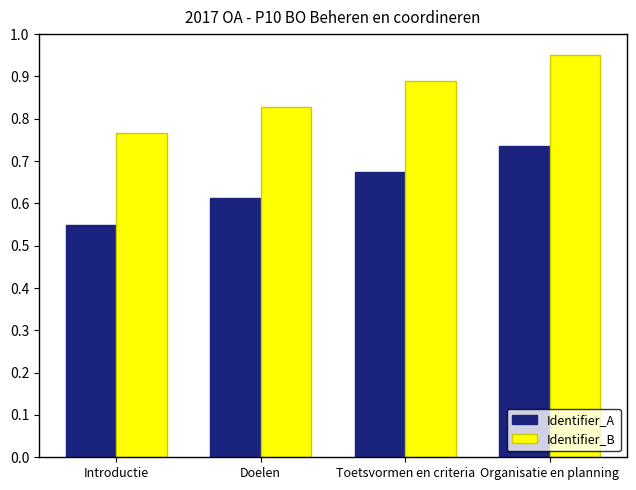

At how many categories does at least one series exceed 0?

4